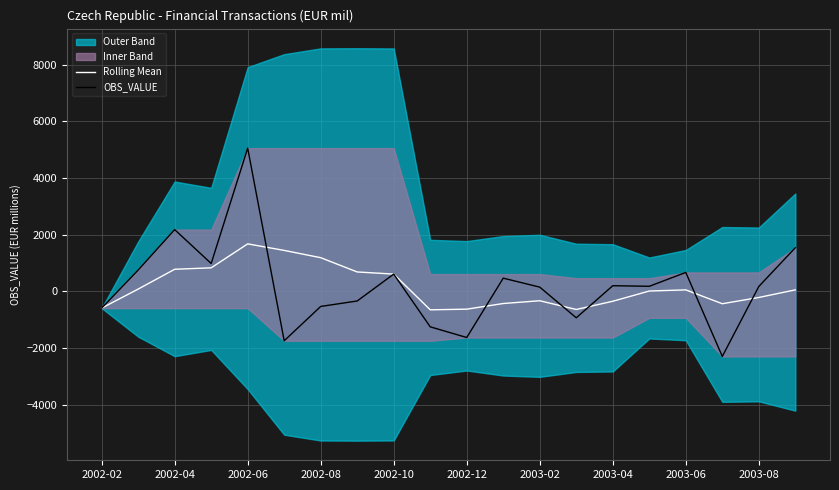

What is the highest value of the Rolling Mean series?

1669.6